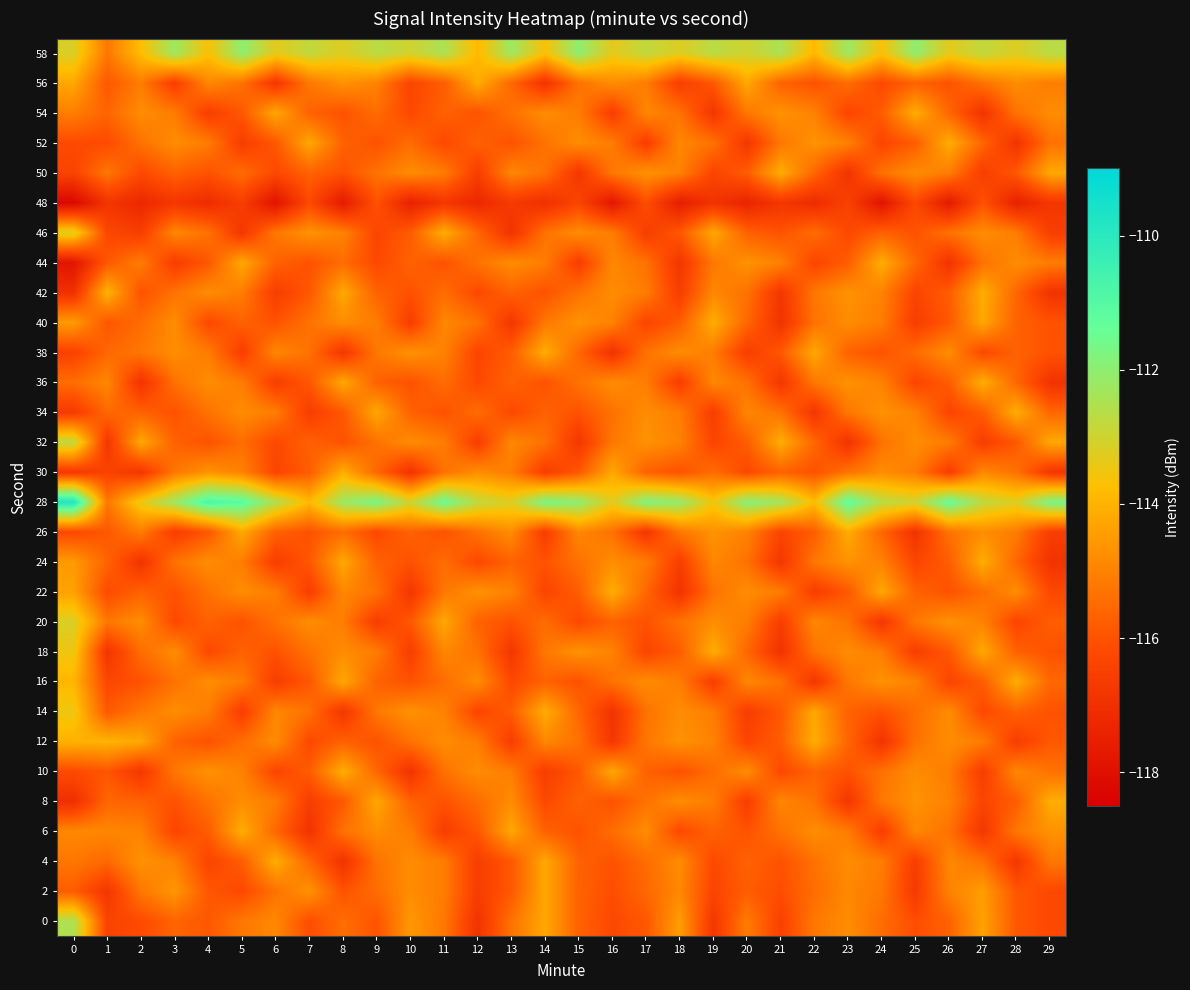

Reading right to left, what are all the values shown in this chart?

0: 29=-116.2	28=-115.9	27=-114.3	26=-115.7	25=-116.1	24=-115.5	23=-114.8	22=-115.2	21=-116.5	20=-115.1	19=-116.8	18=-114.5	17=-115.9	16=-116.2	15=-115.7	14=-114.2	13=-115.3	12=-116.9	11=-115.2	10=-114.6	9=-116.0	8=-115.4	7=-116.1	6=-114.9	5=-115.2	4=-115.9	3=-115.6	2=-116.2	1=-116.4	0=-112.5
2: 29=-116.2	28=-115.9	27=-114.5	26=-115.0	25=-116.7	24=-115.2	23=-114.9	22=-115.5	21=-116.1	20=-115.8	19=-116.3	18=-114.9	17=-115.6	16=-116.1	15=-115.7	14=-114.2	13=-115.9	12=-116.6	11=-115.1	10=-114.8	9=-115.5	8=-116.0	7=-114.7	6=-115.3	5=-116.2	4=-115.9	3=-114.6	2=-115.2	1=-116.8	0=-115.8
4: 29=-115.2	28=-116.8	27=-115.3	26=-114.9	25=-116.6	24=-115.1	23=-114.8	22=-115.3	21=-116.0	20=-115.7	19=-116.2	18=-114.8	17=-115.5	16=-116.0	15=-115.7	14=-114.2	13=-115.9	12=-116.6	11=-115.1	10=-114.8	9=-115.3	8=-116.9	7=-115.6	6=-114.1	5=-115.8	4=-116.3	3=-115.0	2=-114.7	1=-115.5	0=-115.2
6: 29=-114.7	28=-115.2	27=-116.8	26=-115.3	25=-114.9	24=-116.6	23=-115.1	22=-114.8	21=-115.3	20=-116.0	19=-115.7	18=-116.2	17=-114.8	16=-115.5	15=-116.0	14=-115.7	13=-114.2	12=-115.9	11=-116.6	10=-115.1	9=-114.8	8=-115.3	7=-116.9	6=-115.6	5=-114.1	4=-115.8	3=-116.3	2=-115.0	1=-114.9	0=-114.9
8: 29=-114.1	28=-115.8	27=-116.3	26=-115.0	25=-114.7	24=-115.2	23=-116.8	22=-115.3	21=-114.9	20=-116.6	19=-115.1	18=-114.8	17=-115.3	16=-116.0	15=-115.7	14=-116.2	13=-114.8	12=-115.5	11=-116.0	10=-115.7	9=-114.2	8=-115.9	7=-116.6	6=-115.1	5=-114.8	4=-115.3	3=-116.0	2=-115.7	1=-115.6	0=-117.0
10: 29=-115.3	28=-114.9	27=-116.6	26=-115.1	25=-114.8	24=-115.3	23=-116.0	22=-115.7	21=-116.2	20=-114.8	19=-115.5	18=-116.0	17=-115.7	16=-114.2	15=-115.9	14=-116.6	13=-115.1	12=-114.8	11=-115.3	10=-116.9	9=-115.6	8=-114.1	7=-115.8	6=-116.3	5=-115.0	4=-114.7	3=-115.2	2=-116.8	1=-115.9	0=-116.2
12: 29=-115.9	28=-116.6	27=-115.1	26=-114.8	25=-115.3	24=-116.9	23=-115.6	22=-114.1	21=-115.8	20=-116.3	19=-115.0	18=-114.7	17=-115.2	16=-116.8	15=-115.3	14=-114.9	13=-116.6	12=-115.1	11=-114.8	10=-115.3	9=-116.0	8=-115.7	7=-116.2	6=-114.8	5=-115.5	4=-116.0	3=-115.7	2=-114.2	1=-114.0	0=-114.0
14: 29=-116.0	28=-115.7	27=-116.2	26=-114.8	25=-115.5	24=-116.0	23=-115.7	22=-114.2	21=-115.9	20=-116.6	19=-115.1	18=-114.8	17=-115.3	16=-116.9	15=-115.6	14=-114.1	13=-115.8	12=-116.3	11=-115.0	10=-114.7	9=-115.2	8=-116.8	7=-115.3	6=-114.9	5=-116.6	4=-115.1	3=-114.8	2=-115.2	1=-115.9	0=-113.5
16: 29=-115.6	28=-114.1	27=-115.8	26=-116.3	25=-115.0	24=-114.7	23=-115.2	22=-116.8	21=-115.3	20=-114.9	19=-116.6	18=-115.1	17=-114.8	16=-115.3	15=-116.0	14=-115.7	13=-116.2	12=-114.8	11=-115.5	10=-116.0	9=-115.7	8=-114.2	7=-115.9	6=-116.6	5=-115.1	4=-114.8	3=-115.3	2=-116.0	1=-116.3	0=-113.9
18: 29=-116.0	28=-115.7	27=-114.2	26=-115.9	25=-116.6	24=-115.1	23=-114.8	22=-115.3	21=-116.9	20=-115.6	19=-114.1	18=-115.8	17=-116.3	16=-115.0	15=-114.7	14=-115.2	13=-116.8	12=-115.3	11=-114.9	10=-116.6	9=-115.1	8=-114.8	7=-115.3	6=-116.0	5=-115.7	4=-116.2	3=-114.8	2=-115.5	1=-116.8	0=-113.5
20: 29=-115.8	28=-116.3	27=-115.0	26=-114.7	25=-115.2	24=-116.8	23=-115.3	22=-114.9	21=-116.6	20=-115.1	19=-114.8	18=-115.3	17=-116.0	16=-115.7	15=-116.2	14=-115.5	13=-116.0	12=-115.7	11=-114.2	10=-115.9	9=-116.6	8=-115.1	7=-114.8	6=-115.3	5=-116.0	4=-115.7	3=-116.2	2=-114.8	1=-115.2	0=-113.2
22: 29=-116.2	28=-114.8	27=-115.5	26=-116.0	25=-115.7	24=-114.2	23=-115.9	22=-116.6	21=-115.1	20=-114.8	19=-115.3	18=-116.9	17=-115.6	16=-114.1	15=-115.8	14=-116.3	13=-115.0	12=-114.7	11=-115.2	10=-116.8	9=-115.3	8=-114.9	7=-116.6	6=-115.1	5=-114.8	4=-115.3	3=-116.0	2=-115.7	1=-116.2	0=-114.4
24: 29=-116.9	28=-115.6	27=-114.1	26=-115.8	25=-116.3	24=-115.0	23=-114.7	22=-115.2	21=-116.8	20=-115.3	19=-114.9	18=-116.6	17=-115.1	16=-114.8	15=-115.3	14=-116.0	13=-115.7	12=-116.2	11=-115.5	10=-116.0	9=-115.7	8=-114.2	7=-115.9	6=-116.6	5=-115.1	4=-114.8	3=-115.3	2=-116.9	1=-115.6	0=-114.5
26: 29=-116.6	28=-115.1	27=-114.8	26=-115.3	25=-116.9	24=-115.6	23=-114.1	22=-115.8	21=-116.3	20=-115.0	19=-114.7	18=-115.2	17=-116.8	16=-115.3	15=-114.9	14=-116.6	13=-114.8	12=-115.3	11=-116.0	10=-115.7	9=-116.2	8=-115.5	7=-116.0	6=-115.7	5=-114.2	4=-115.9	3=-116.6	2=-115.1	1=-115.9	0=-116.2
28: 29=-111.7	28=-113.2	27=-112.8	26=-111.3	25=-113.0	24=-112.7	23=-111.2	22=-113.8	21=-112.3	20=-111.9	19=-113.6	18=-112.1	17=-111.8	16=-113.3	15=-112.0	14=-111.7	13=-113.2	12=-112.8	11=-111.5	10=-113.0	9=-111.7	8=-112.2	7=-113.9	6=-112.6	5=-111.1	4=-110.8	3=-112.2	2=-113.5	1=-115.2	0=-109.8
30: 29=-116.8	28=-115.3	27=-114.9	26=-116.6	25=-115.1	24=-114.8	23=-115.3	22=-116.0	21=-115.7	20=-116.2	19=-115.5	18=-116.0	17=-115.7	16=-114.2	15=-115.9	14=-116.6	13=-115.1	12=-114.8	11=-115.3	10=-116.9	9=-115.6	8=-114.1	7=-115.8	6=-116.3	5=-115.0	4=-114.7	3=-115.2	2=-116.8	1=-116.4	0=-116.8
32: 29=-114.2	28=-115.9	27=-116.6	26=-115.1	25=-114.8	24=-115.3	23=-116.9	22=-115.6	21=-114.1	20=-115.8	19=-116.3	18=-115.0	17=-114.7	16=-115.2	15=-116.8	14=-115.3	13=-114.9	12=-116.6	11=-115.1	10=-114.8	9=-115.3	8=-116.0	7=-115.7	6=-116.2	5=-115.5	4=-116.0	3=-115.7	2=-114.2	1=-116.8	0=-112.7
34: 29=-115.6	28=-114.1	27=-115.8	26=-116.3	25=-115.0	24=-114.7	23=-115.2	22=-116.8	21=-115.3	20=-114.9	19=-116.6	18=-115.1	17=-114.8	16=-115.3	15=-116.0	14=-115.7	13=-116.2	12=-115.5	11=-116.0	10=-115.7	9=-114.2	8=-115.9	7=-116.6	6=-115.1	5=-114.8	4=-115.3	3=-116.0	2=-115.7	1=-115.5	0=-116.7
36: 29=-116.9	28=-115.6	27=-114.1	26=-115.8	25=-116.3	24=-115.0	23=-114.7	22=-115.2	21=-116.8	20=-115.3	19=-114.9	18=-116.6	17=-115.1	16=-114.8	15=-115.3	14=-116.0	13=-115.7	12=-116.2	11=-115.5	10=-116.0	9=-115.7	8=-114.2	7=-115.9	6=-116.6	5=-115.1	4=-114.8	3=-115.3	2=-116.9	1=-114.9	0=-115.4
38: 29=-116.0	28=-115.7	27=-116.2	26=-114.8	25=-115.5	24=-116.0	23=-115.7	22=-114.2	21=-115.9	20=-116.6	19=-115.1	18=-114.8	17=-115.3	16=-116.9	15=-115.6	14=-114.1	13=-115.8	12=-116.3	11=-115.0	10=-114.7	9=-115.2	8=-116.8	7=-115.3	6=-114.9	5=-116.6	4=-115.1	3=-114.8	2=-115.2	1=-115.6	0=-116.5
40: 29=-116.0	28=-115.7	27=-114.2	26=-115.9	25=-116.6	24=-115.1	23=-114.8	22=-115.3	21=-116.9	20=-115.6	19=-114.1	18=-115.8	17=-116.3	16=-115.0	15=-114.7	14=-115.2	13=-116.8	12=-115.3	11=-114.9	10=-116.6	9=-115.1	8=-114.8	7=-115.3	6=-116.0	5=-115.7	4=-116.2	3=-114.8	2=-115.5	1=-115.9	0=-114.5
42: 29=-116.9	28=-115.6	27=-114.1	26=-115.8	25=-116.3	24=-115.0	23=-114.7	22=-115.2	21=-116.8	20=-115.3	19=-114.9	18=-116.6	17=-115.1	16=-114.8	15=-115.3	14=-116.0	13=-115.7	12=-116.2	11=-115.5	10=-116.0	9=-115.7	8=-114.2	7=-115.9	6=-116.6	5=-115.1	4=-114.8	3=-115.3	2=-116.0	1=-114.0	0=-117.0
44: 29=-115.1	28=-114.8	27=-115.3	26=-116.9	25=-115.6	24=-114.1	23=-115.8	22=-116.3	21=-115.0	20=-114.7	19=-115.2	18=-116.8	17=-115.3	16=-114.9	15=-116.6	14=-115.1	13=-114.8	12=-115.3	11=-116.0	10=-115.7	9=-116.2	8=-115.5	7=-116.0	6=-115.7	5=-114.2	4=-115.9	3=-116.6	2=-115.1	1=-115.9	0=-117.8
46: 29=-116.6	28=-115.1	27=-114.8	26=-115.3	25=-116.0	24=-115.7	23=-116.2	22=-115.5	21=-116.0	20=-115.7	19=-114.2	18=-115.9	17=-116.6	16=-115.1	15=-114.8	14=-115.3	13=-116.9	12=-115.6	11=-114.1	10=-115.8	9=-116.3	8=-115.0	7=-114.7	6=-115.2	5=-116.8	4=-115.3	3=-114.9	2=-116.6	1=-116.3	0=-113.2
48: 29=-116.8	28=-117.5	27=-116.0	26=-117.7	25=-116.2	24=-117.9	23=-116.5	22=-117.1	21=-116.8	20=-117.3	19=-116.9	18=-117.6	17=-116.1	16=-117.8	15=-116.3	14=-117.0	13=-116.7	12=-117.2	11=-116.8	10=-117.5	9=-116.0	8=-117.7	7=-116.2	6=-117.9	5=-116.6	4=-117.1	3=-116.8	2=-117.2	1=-116.8	0=-118.3
50: 29=-114.2	28=-115.9	27=-116.6	26=-115.1	25=-114.8	24=-115.3	23=-116.9	22=-115.6	21=-114.1	20=-115.8	19=-116.3	18=-115.0	17=-114.7	16=-115.2	15=-116.8	14=-115.3	13=-114.9	12=-116.6	11=-115.1	10=-114.8	9=-115.3	8=-116.0	7=-115.7	6=-116.2	5=-115.5	4=-116.0	3=-115.7	2=-116.2	1=-115.2	0=-116.4
52: 29=-115.3	28=-116.9	27=-115.6	26=-114.1	25=-115.8	24=-116.3	23=-115.0	22=-114.7	21=-115.2	20=-116.8	19=-115.3	18=-114.9	17=-116.6	16=-115.1	15=-114.8	14=-115.3	13=-116.0	12=-115.7	11=-116.2	10=-115.5	9=-116.0	8=-115.7	7=-114.2	6=-115.9	5=-116.6	4=-115.1	3=-114.8	2=-115.3	1=-116.2	0=-116.2
54: 29=-114.8	28=-115.3	27=-116.9	26=-115.6	25=-114.1	24=-115.8	23=-116.3	22=-115.0	21=-114.7	20=-115.2	19=-116.8	18=-115.3	17=-114.9	16=-116.6	15=-115.1	14=-114.8	13=-115.3	12=-116.0	11=-115.7	10=-116.2	9=-115.5	8=-116.0	7=-115.7	6=-114.2	5=-115.9	4=-116.6	3=-115.1	2=-114.8	1=-115.6	0=-115.1
56: 29=-115.1	28=-114.8	27=-115.3	26=-116.0	25=-115.7	24=-116.2	23=-115.5	22=-116.0	21=-115.7	20=-114.2	19=-115.9	18=-116.6	17=-115.1	16=-114.8	15=-115.3	14=-116.9	13=-115.6	12=-114.1	11=-115.8	10=-116.3	9=-115.0	8=-114.7	7=-115.2	6=-116.8	5=-115.3	4=-114.9	3=-116.6	2=-115.1	1=-115.9	0=-114.2
58: 29=-112.7	28=-113.2	27=-112.8	26=-113.3	25=-112.0	24=-113.7	23=-112.2	22=-113.9	21=-112.5	20=-113.0	19=-112.7	18=-113.2	17=-112.8	16=-113.3	15=-112.0	14=-113.7	13=-112.2	12=-113.9	11=-112.5	10=-113.0	9=-112.7	8=-113.2	7=-112.8	6=-113.3	5=-112.0	4=-113.7	3=-112.2	2=-113.8	1=-115.2	0=-113.2